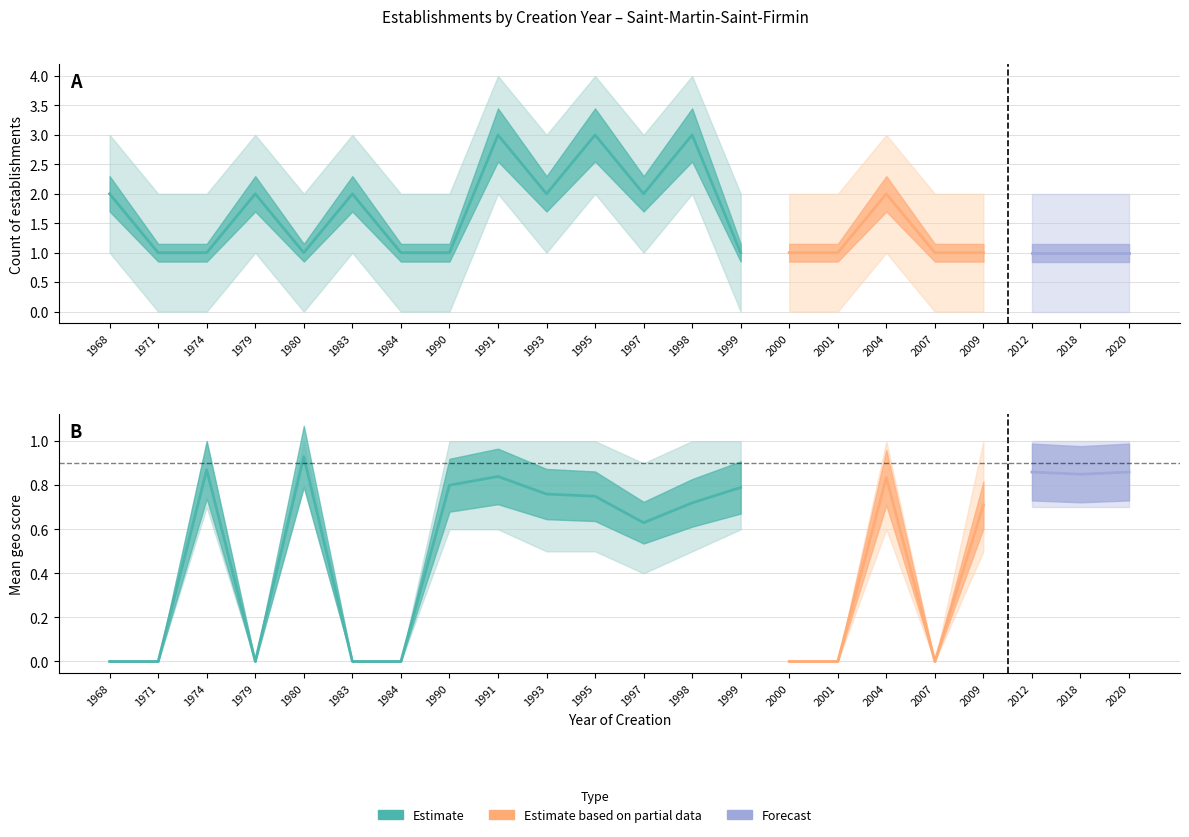

True or false: geo_score_lower has a value of 0.7 at 2009.

False